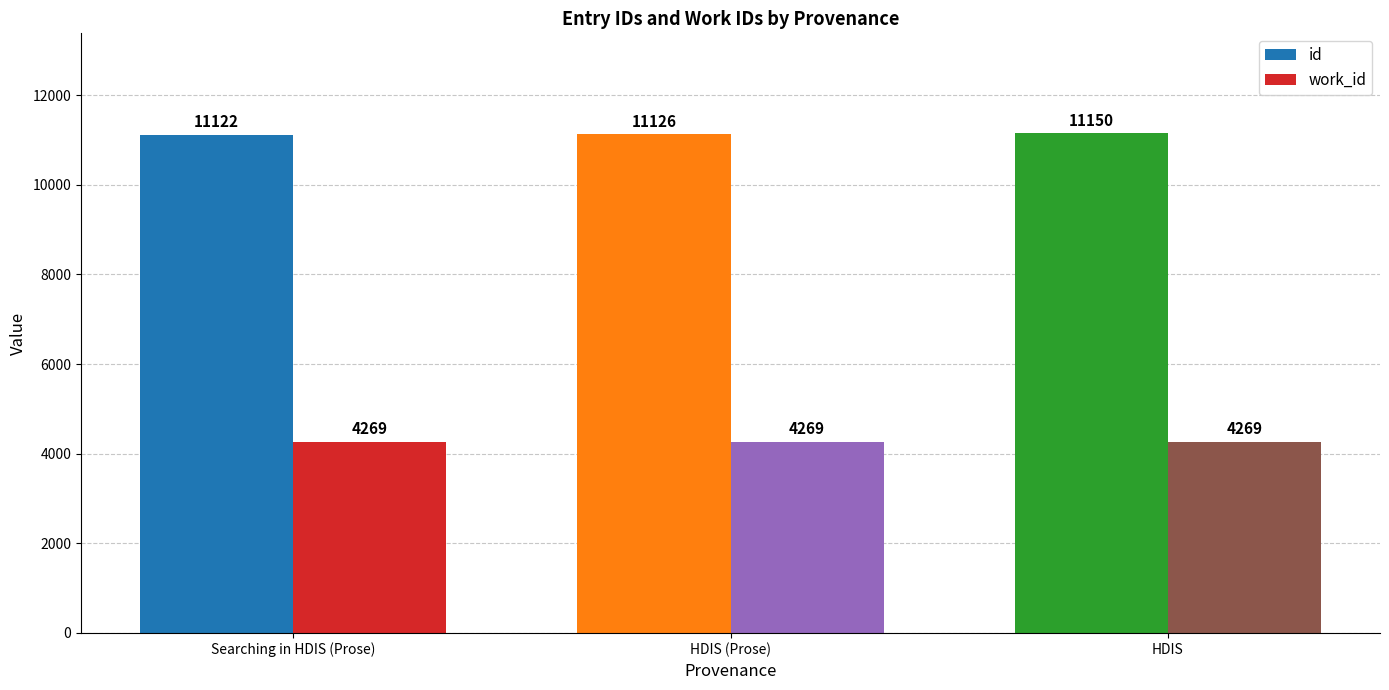

What value does the work_id series have at HDIS?

4269